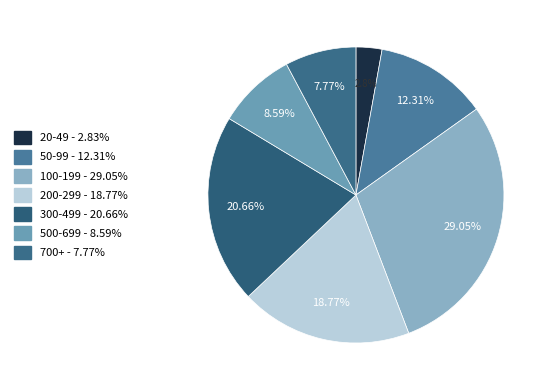

How many segments does this pie chart have?

7